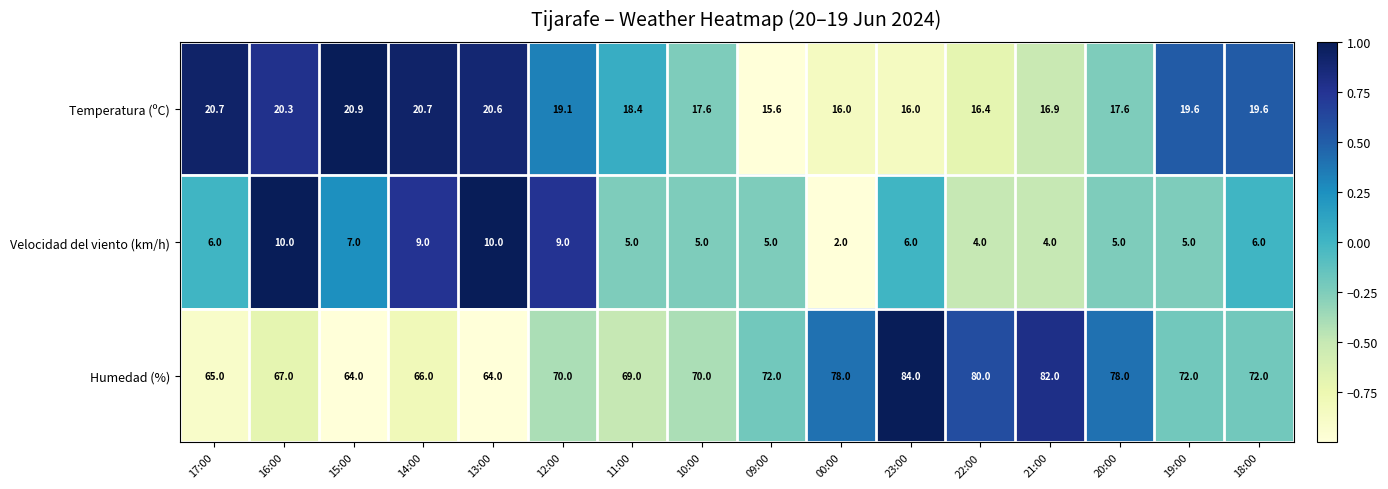

How many categories are shown in the chart?

16